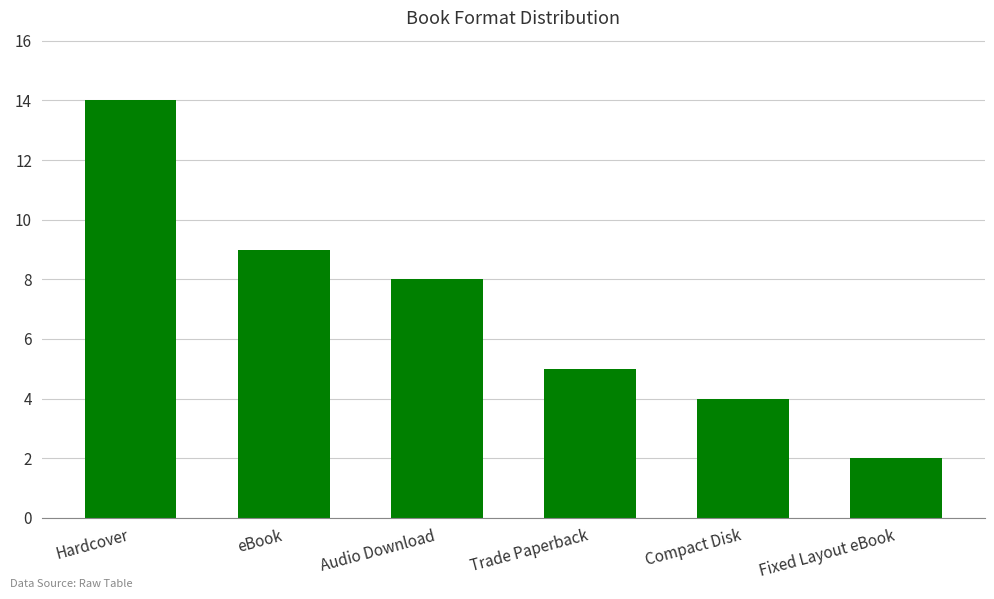

Count the number of data series in this chart.

1